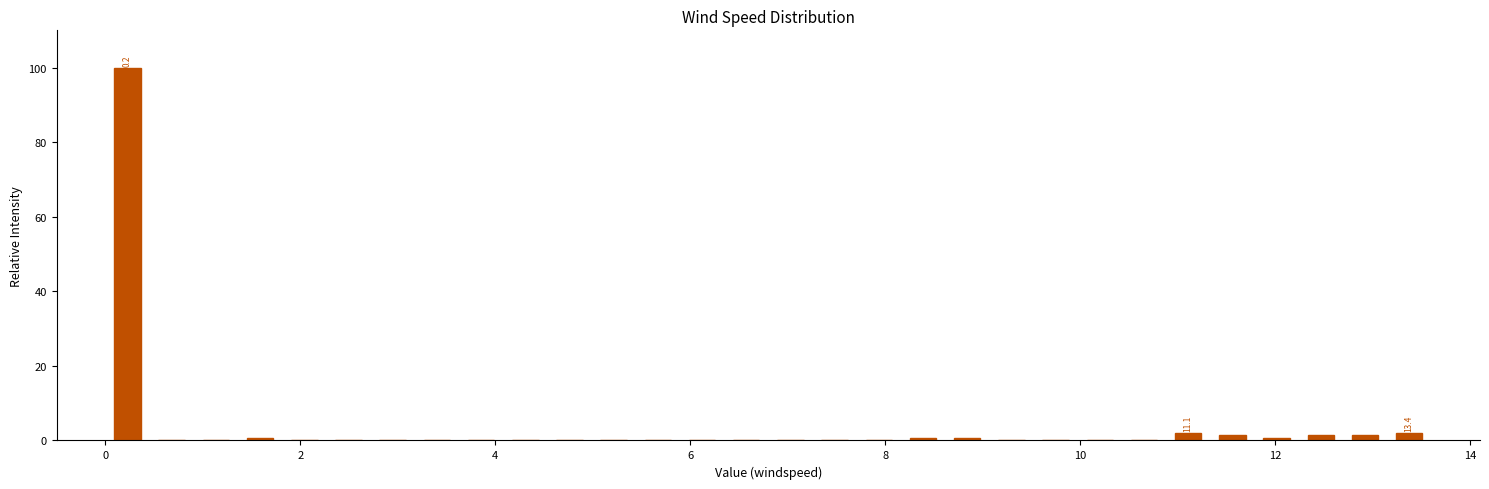

Read against the x-axis, roughly where is the centre of the tallest bar?

0.2